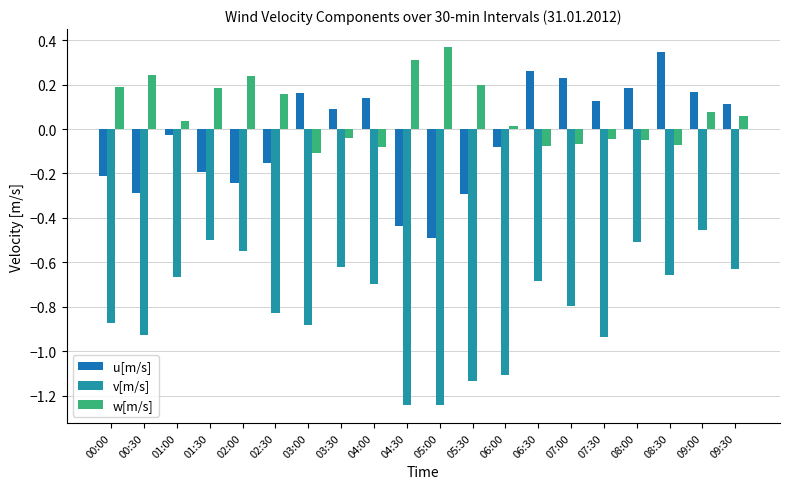

How many data points in w[m/s] are above 0?

12